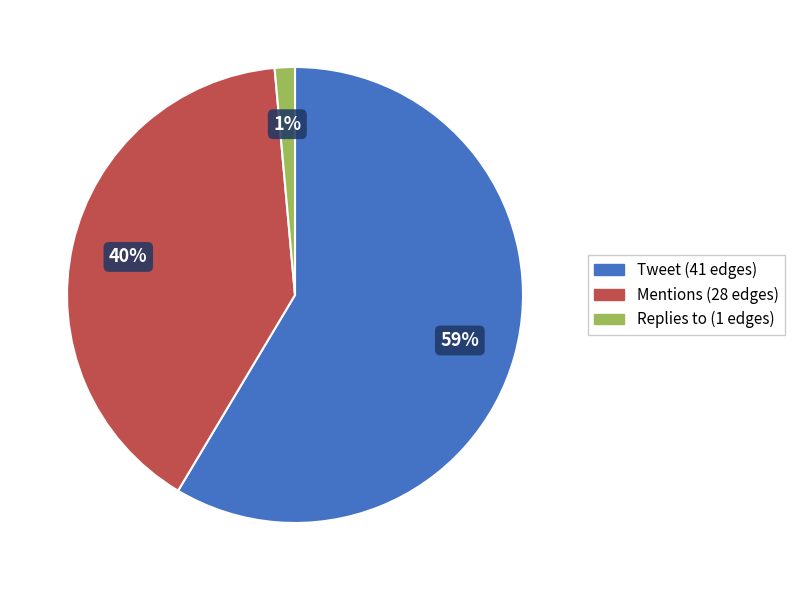

What is the majority slice?

Tweet